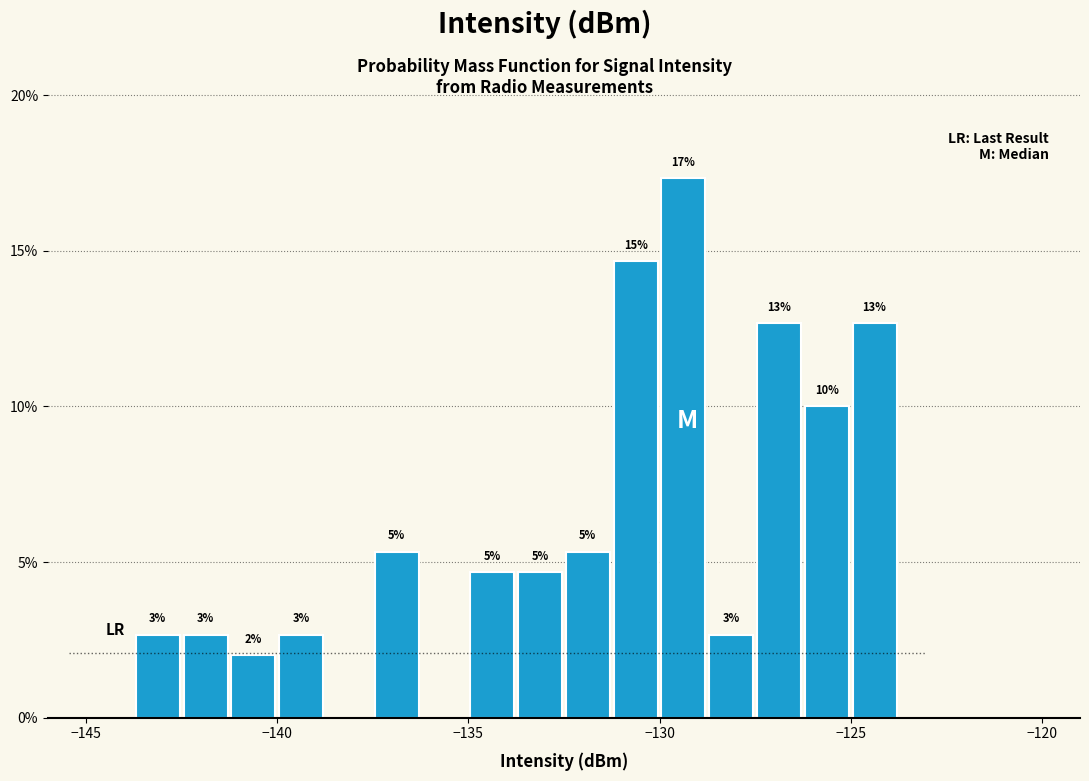

Read against the x-axis, roughly where is the centre of the tallest bar?

-129.5